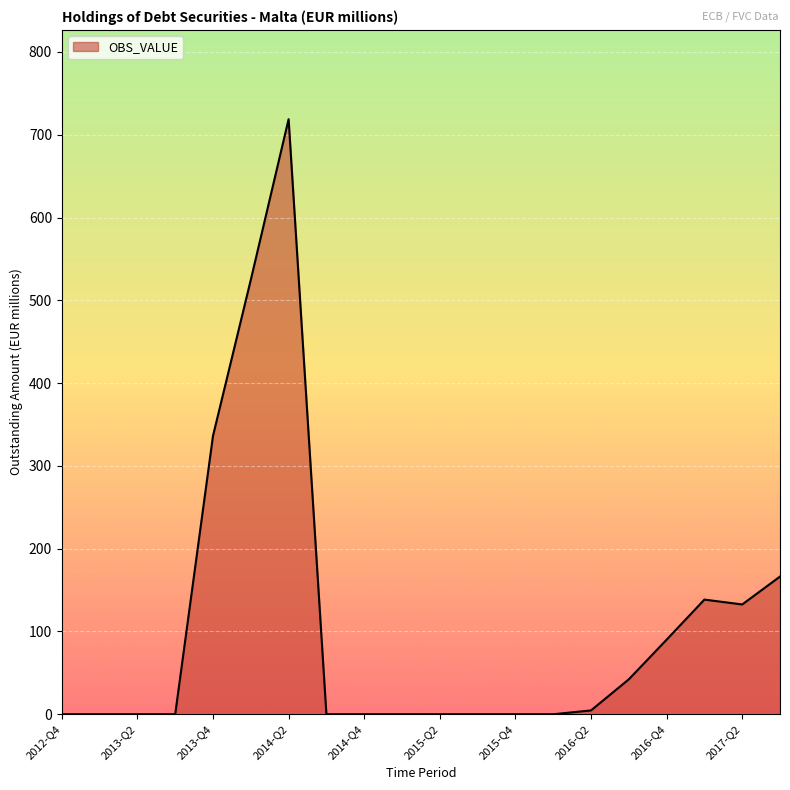

How many distinct data groups are displayed?

1